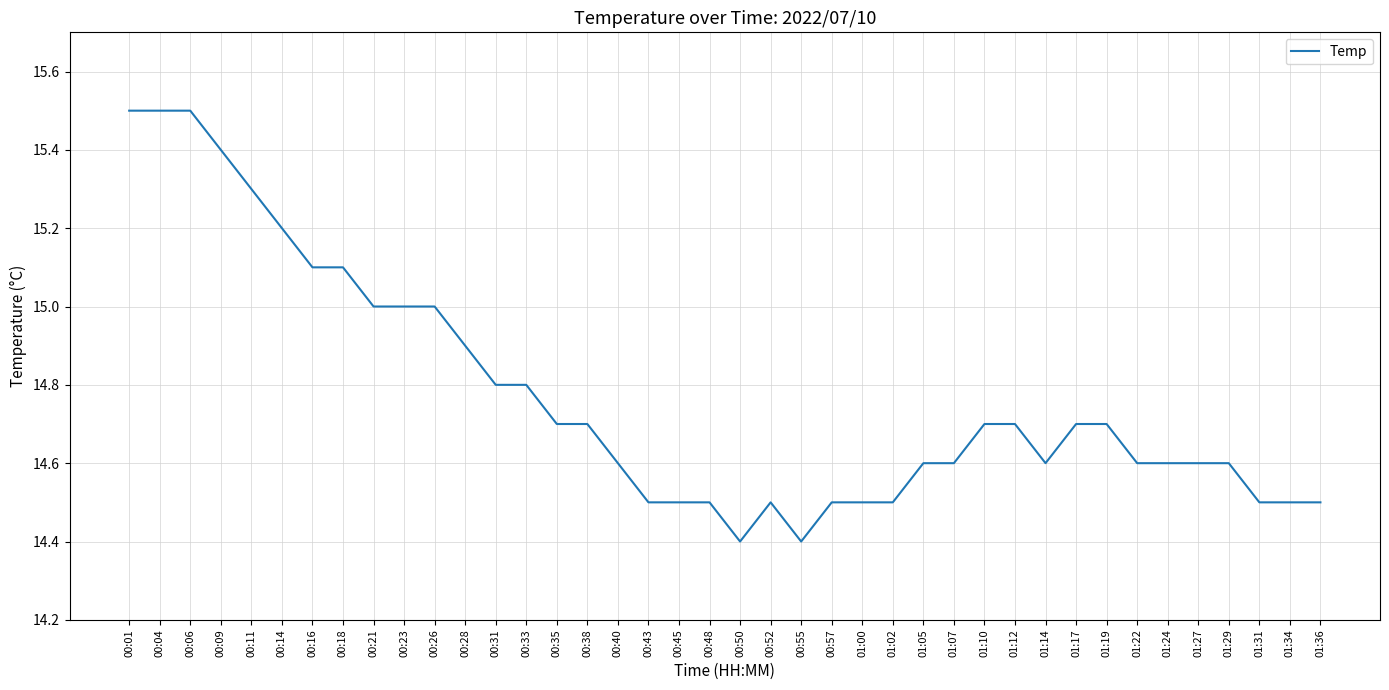

What is the ratio of the value at 00:06 to the value at 00:28?

1.0